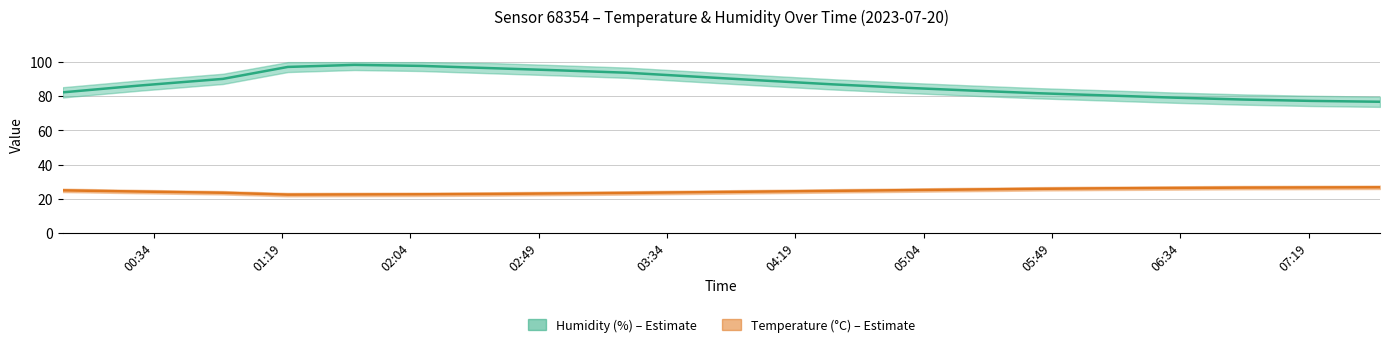

How many lines are shown in the chart?

2